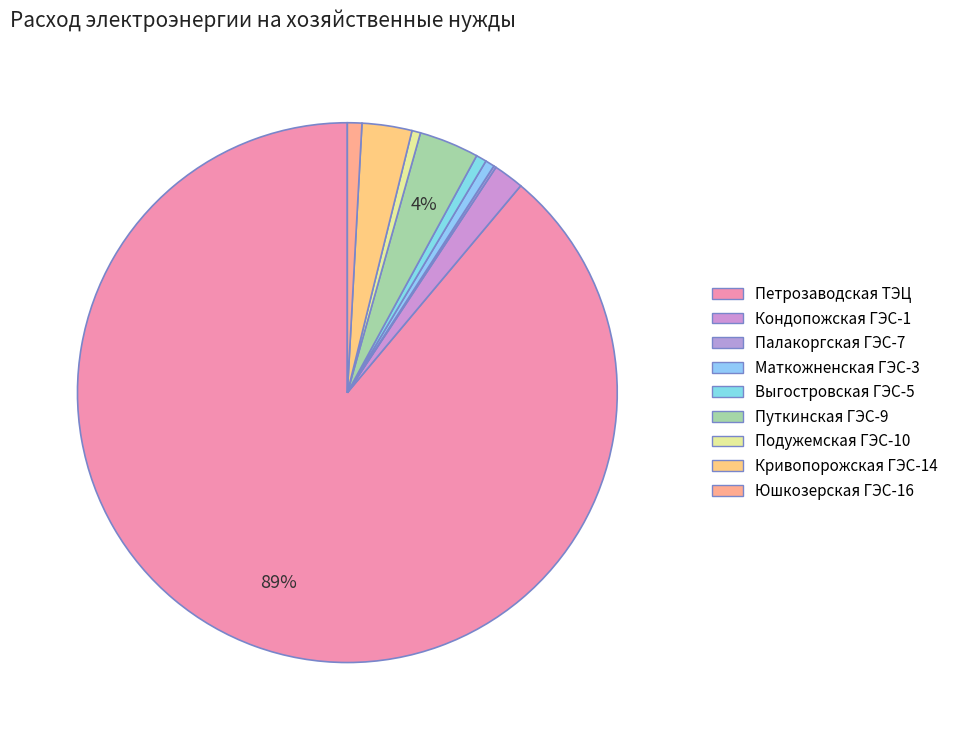

Rank the categories by value from lowest to highest.

Палакоргская ГЭС-7, Подужемская ГЭС-10, Маткожненская ГЭС-3, Выгостровская ГЭС-5, Юшкозерская ГЭС-16, Кондопожская ГЭС-1, Кривопорожская ГЭС-14, Путкинская ГЭС-9, Петрозаводская ТЭЦ